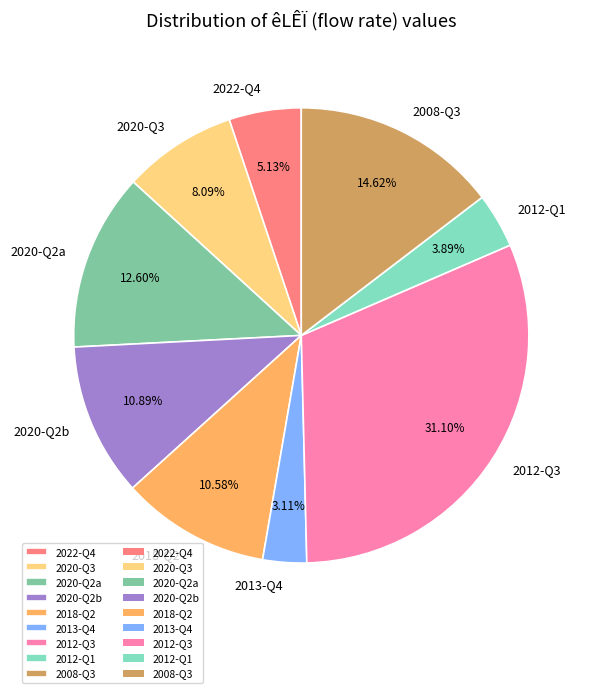

Between 2020-Q2b and 2020-Q3, which is larger?

2020-Q2b